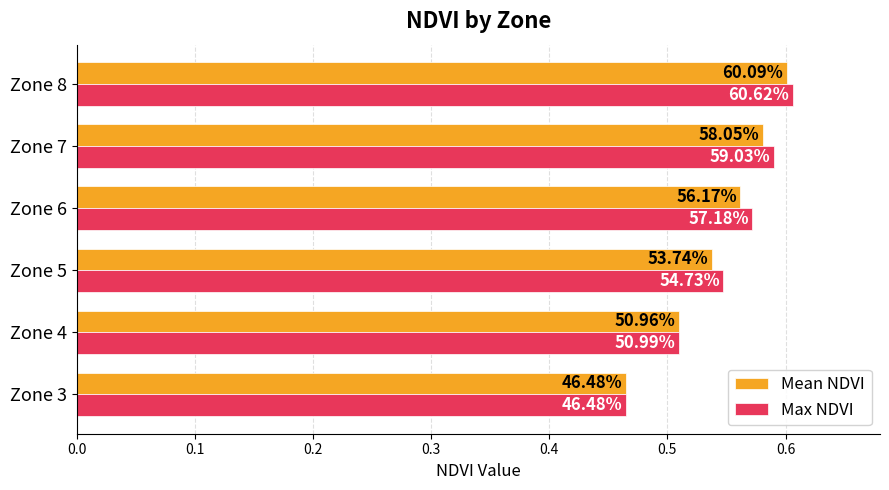

Rank the series by their average value, from highest to lowest.

Max NDVI, Mean NDVI